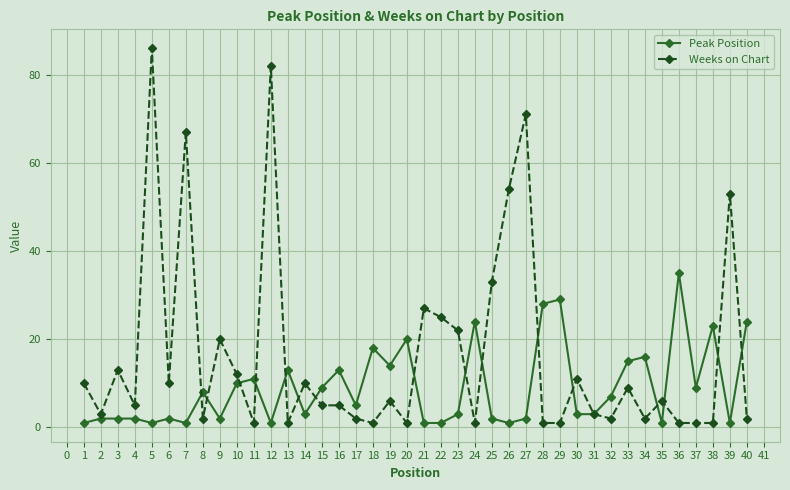

At 36, list the series in order from largest to smallest.

Peak Position, Weeks on Chart